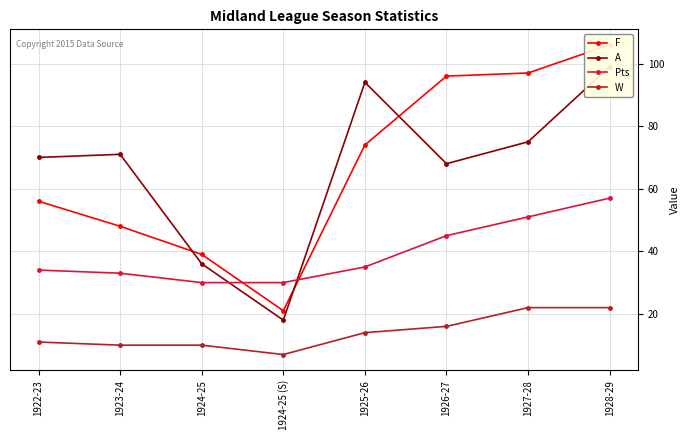

True or false: A and W intersect in this chart.

False